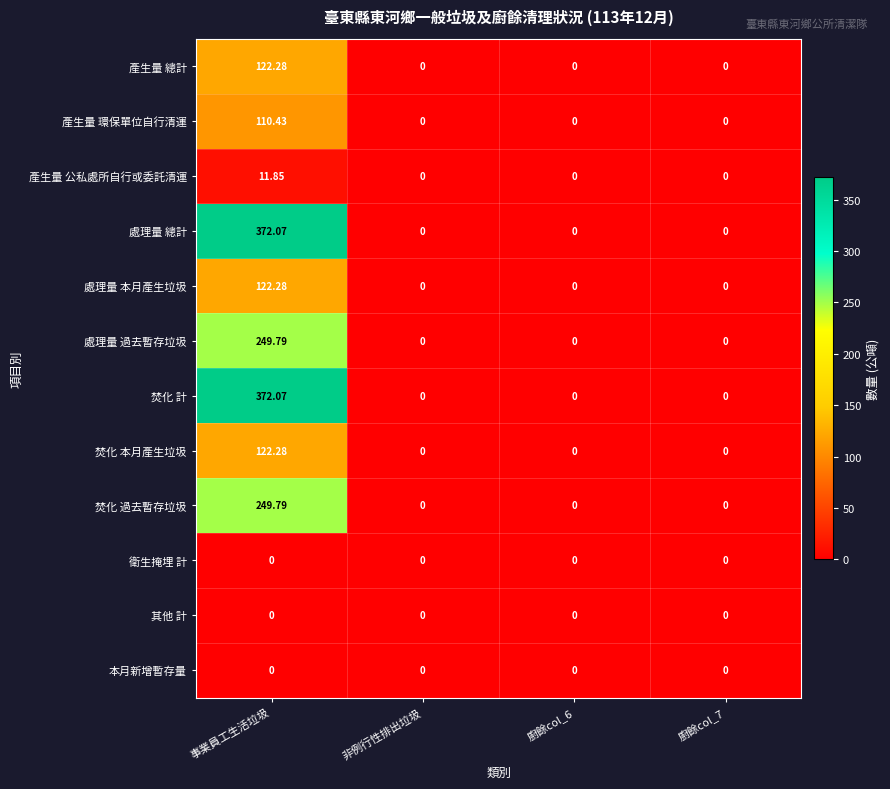

At which category is the sum across all series the highest?

事業員工生活垃圾